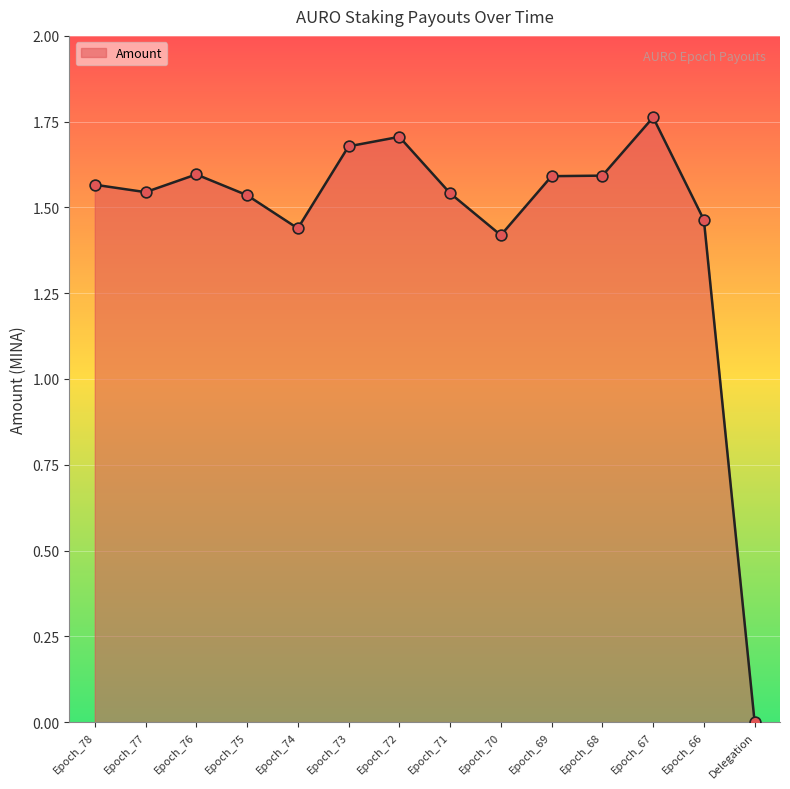

Approximately how many times larger is the value at Epoch_67 compared to Epoch_76?

1.1